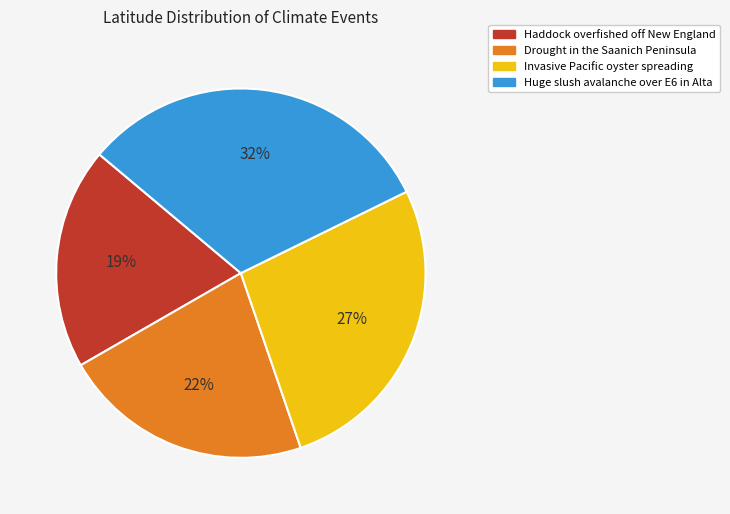

Count the number of slices in the pie.

4